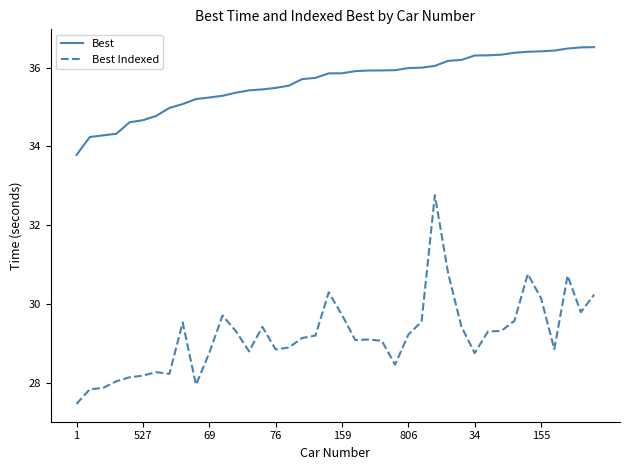

What is the minimum value for Best Indexed?

27.5